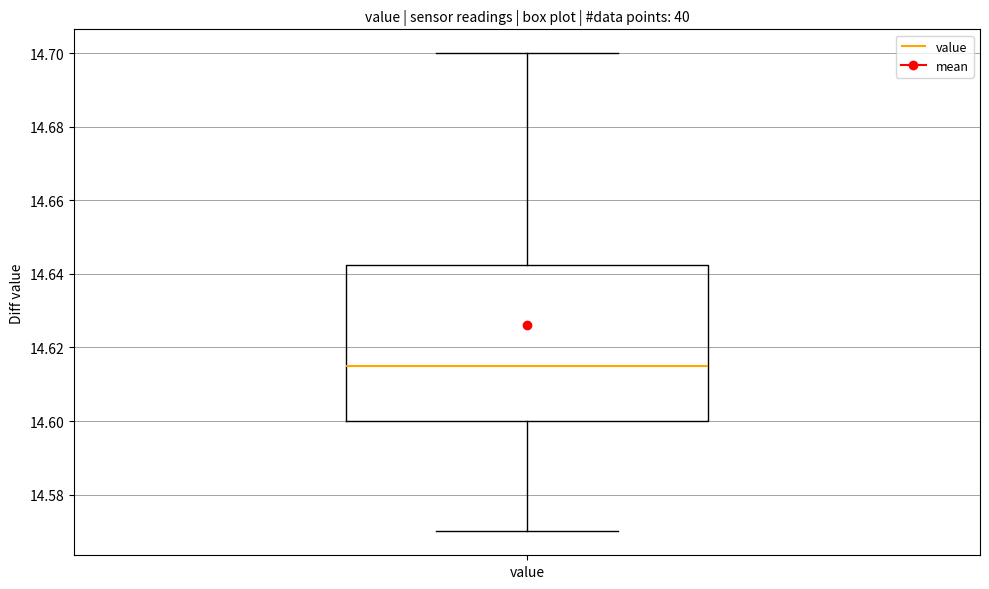

Transcribe this box plot: give where the median line is, the range the box spans, and where the two whiskers end, as read against the y-axis. The values are not printed on the chart, so give them approximately, as read against the axis.

median 14.616, box 14.600 to 14.642, whiskers 14.570 to 14.700